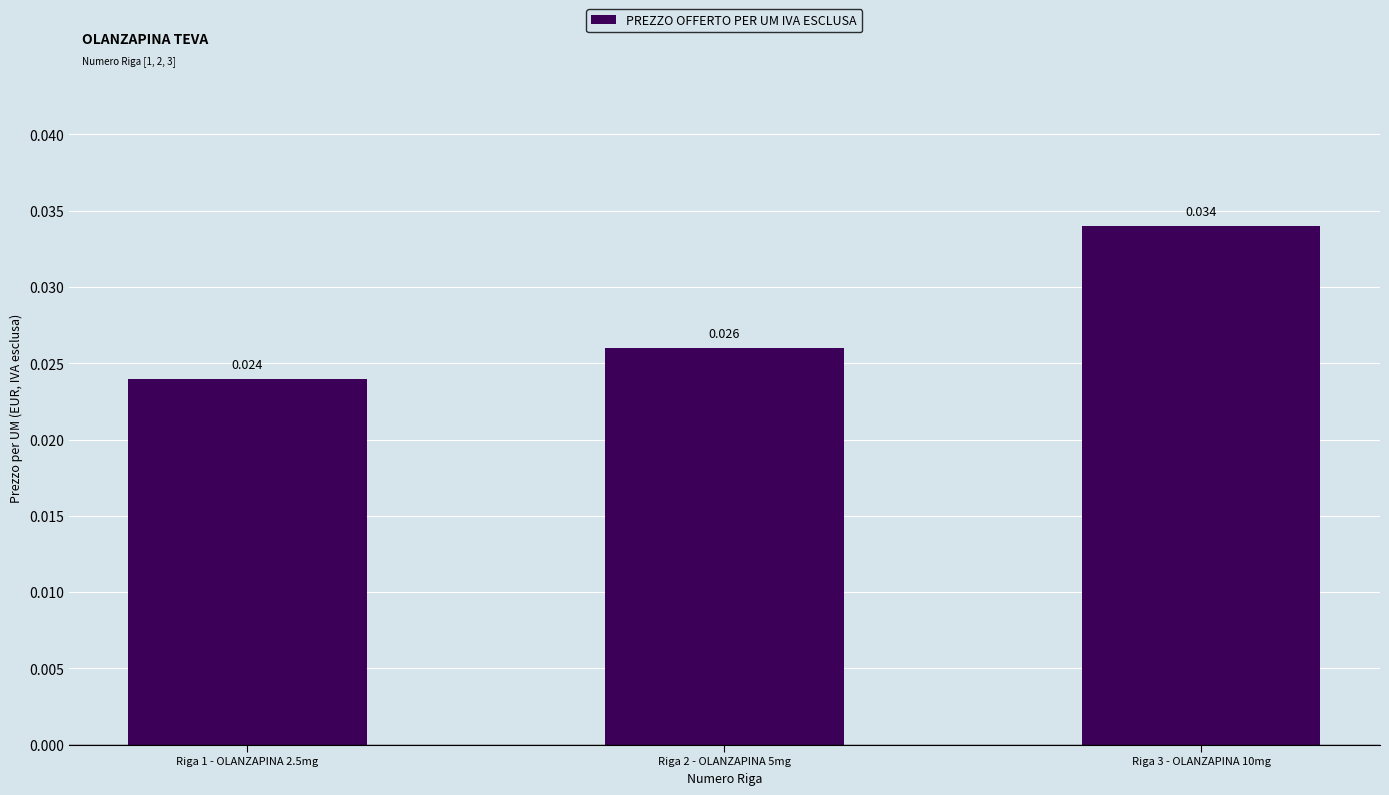

How many series are shown in this chart?

1